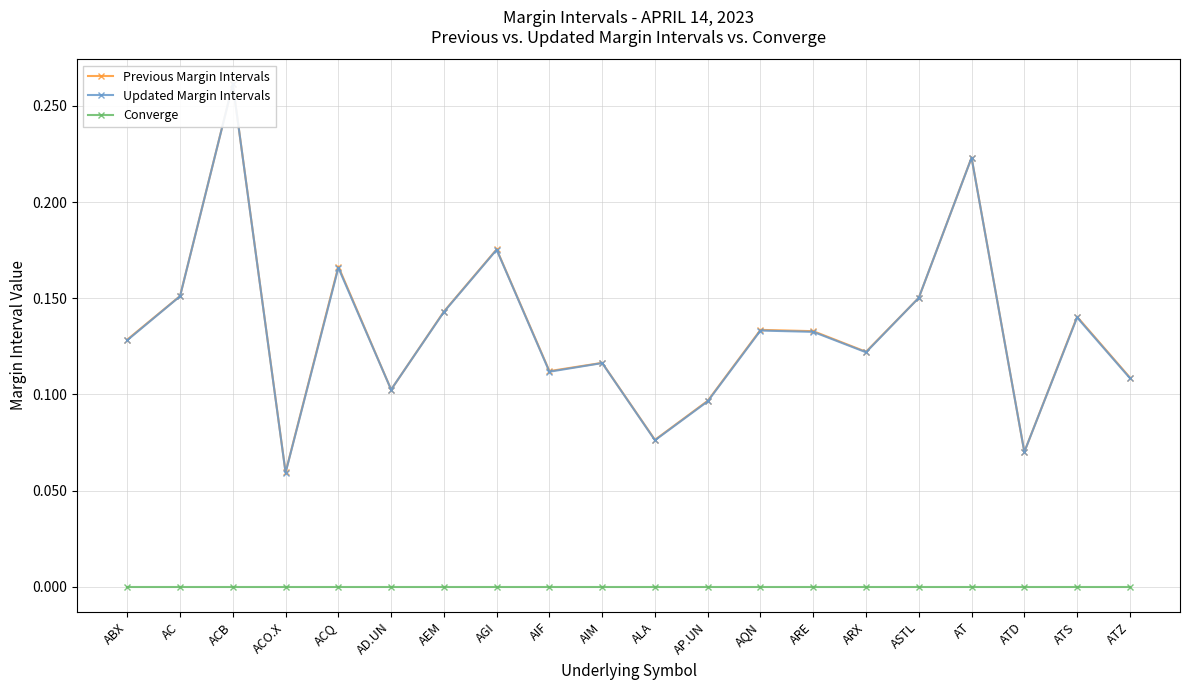

Reading right to left, what are all the values shown in this chart?

Previous Margin Intervals: ATZ=0.1	ATS=0.1	ATD=0.1	AT=0.2	ASTL=0.2	ARX=0.1	ARE=0.1	AQN=0.1	AP.UN=0.1	ALA=0.1	AIM=0.1	AIF=0.1	AGI=0.2	AEM=0.1	AD.UN=0.1	ACQ=0.2	ACO.X=0.1	ACB=0.3	AC=0.2	ABX=0.1
Updated Margin Intervals: ATZ=0.1	ATS=0.1	ATD=0.1	AT=0.2	ASTL=0.2	ARX=0.1	ARE=0.1	AQN=0.1	AP.UN=0.1	ALA=0.1	AIM=0.1	AIF=0.1	AGI=0.2	AEM=0.1	AD.UN=0.1	ACQ=0.2	ACO.X=0.1	ACB=0.3	AC=0.2	ABX=0.1
Converge: ATZ=0.0	ATS=0.0	ATD=0.0	AT=0.0	ASTL=0.0	ARX=0.0	ARE=0.0	AQN=0.0	AP.UN=0.0	ALA=0.0	AIM=0.0	AIF=0.0	AGI=0.0	AEM=0.0	AD.UN=0.0	ACQ=0.0	ACO.X=0.0	ACB=0.0	AC=0.0	ABX=0.0